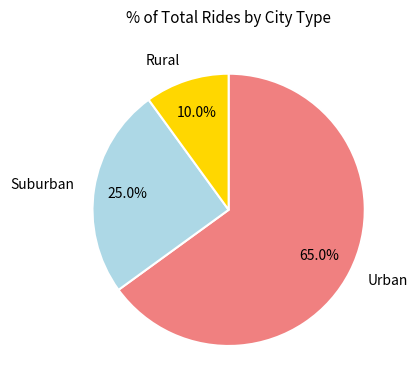

Which slice is the smallest?

Rural